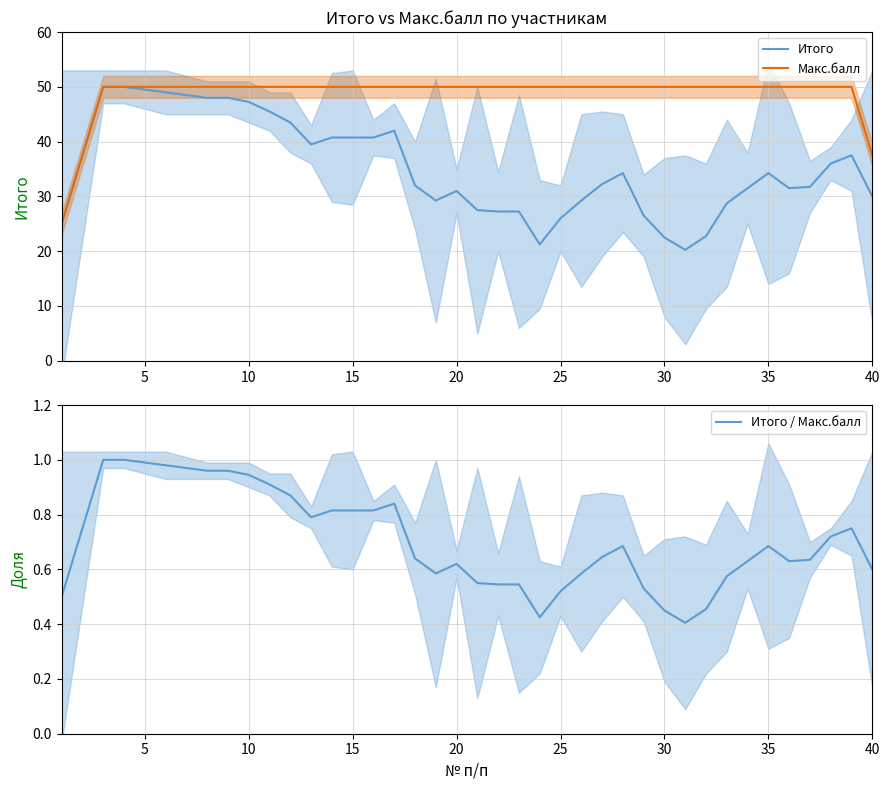

Is it true that Итого equals 31.0 at 20?

True